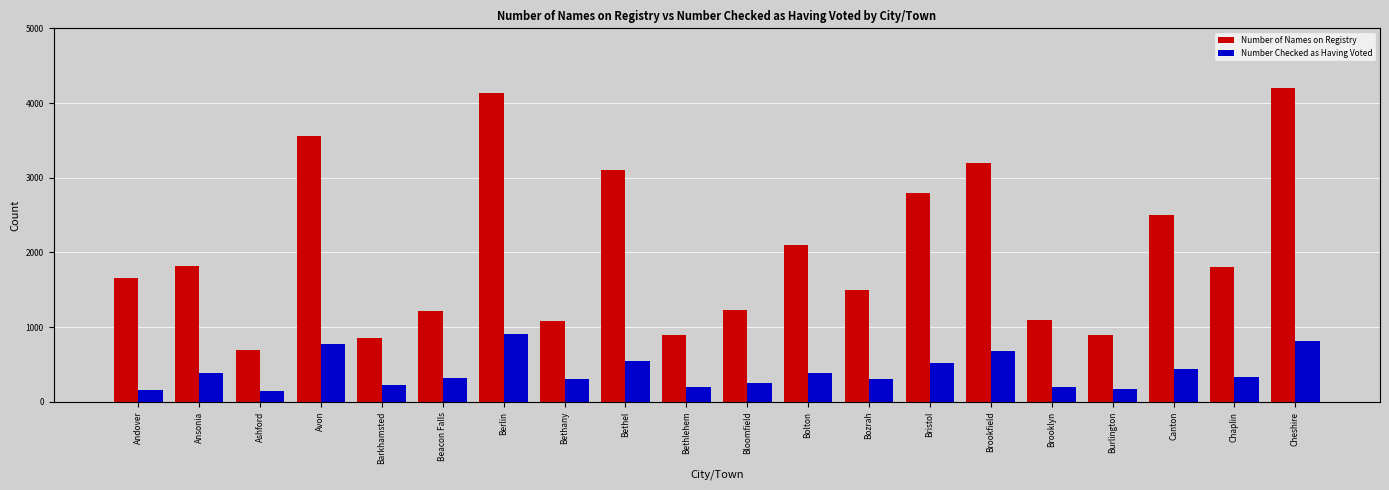

List the series in order of their peak value, lowest first.

Number Checked as Having Voted, Number of Names on Registry